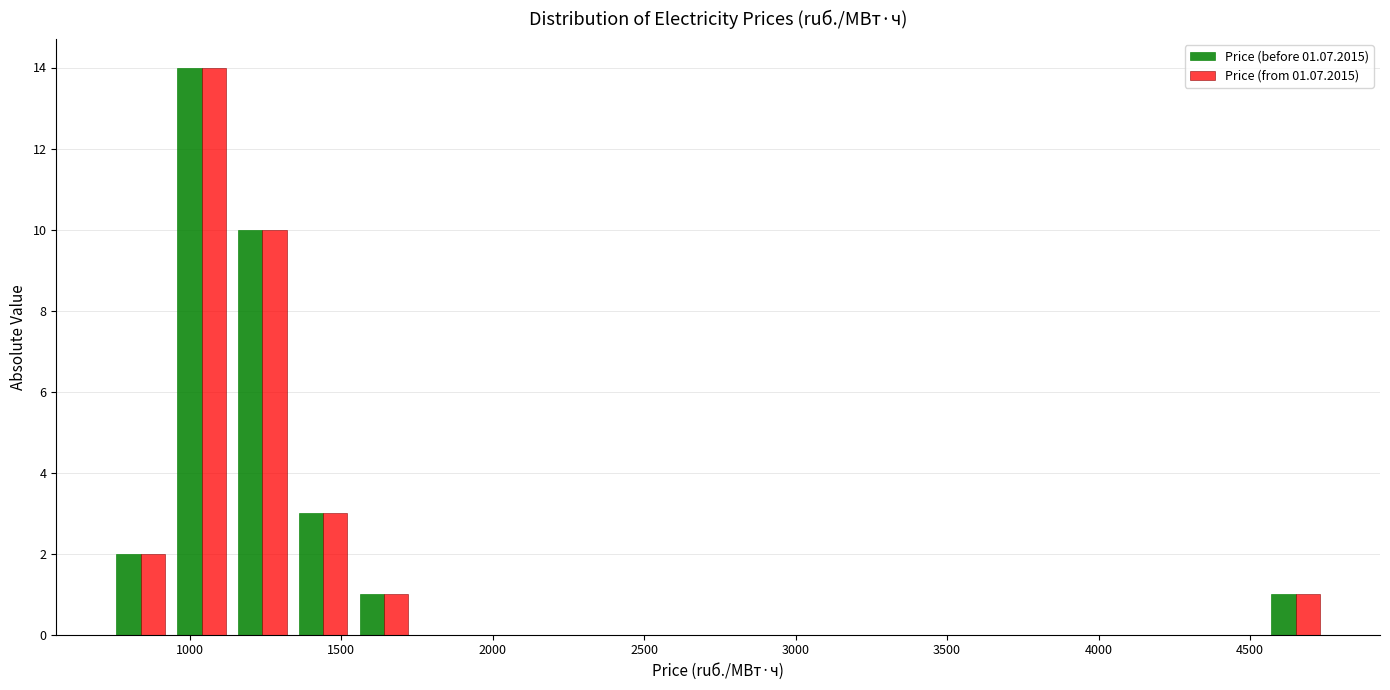

Reading left to right, list every range on the x-axis with the height of the bar of each series over it. Neither the bar edges nor the heights are printed on the chart, so give them approximately, as read against the axes.

750 to 950: Price (before 01.07.2015)=2	Price (from 01.07.2015)=2
950 to 1150: Price (before 01.07.2015)=14	Price (from 01.07.2015)=14
1150 to 1350: Price (before 01.07.2015)=10	Price (from 01.07.2015)=10
1350 to 1550: Price (before 01.07.2015)=3	Price (from 01.07.2015)=3
1550 to 1750: Price (before 01.07.2015)=1	Price (from 01.07.2015)=1
1750 to 1950: Price (before 01.07.2015)=0	Price (from 01.07.2015)=0
1950 to 2150: Price (before 01.07.2015)=0	Price (from 01.07.2015)=0
2150 to 2350: Price (before 01.07.2015)=0	Price (from 01.07.2015)=0
2350 to 2550: Price (before 01.07.2015)=0	Price (from 01.07.2015)=0
2550 to 2750: Price (before 01.07.2015)=0	Price (from 01.07.2015)=0
2750 to 2950: Price (before 01.07.2015)=0	Price (from 01.07.2015)=0
2950 to 3150: Price (before 01.07.2015)=0	Price (from 01.07.2015)=0
3150 to 3350: Price (before 01.07.2015)=0	Price (from 01.07.2015)=0
3350 to 3550: Price (before 01.07.2015)=0	Price (from 01.07.2015)=0
3550 to 3750: Price (before 01.07.2015)=0	Price (from 01.07.2015)=0
3750 to 3950: Price (before 01.07.2015)=0	Price (from 01.07.2015)=0
3950 to 4150: Price (before 01.07.2015)=0	Price (from 01.07.2015)=0
4150 to 4350: Price (before 01.07.2015)=0	Price (from 01.07.2015)=0
4350 to 4550: Price (before 01.07.2015)=0	Price (from 01.07.2015)=0
4550 to 4750: Price (before 01.07.2015)=1	Price (from 01.07.2015)=1